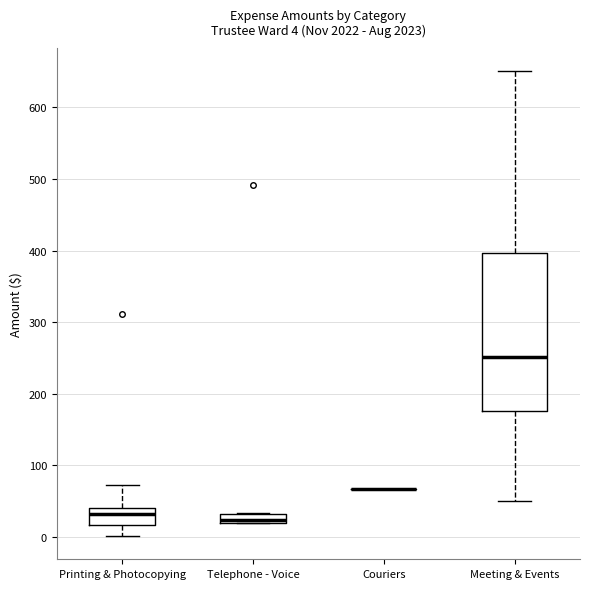

Which box is the tallest, from its lower edge to its upper edge?

Meeting & Events